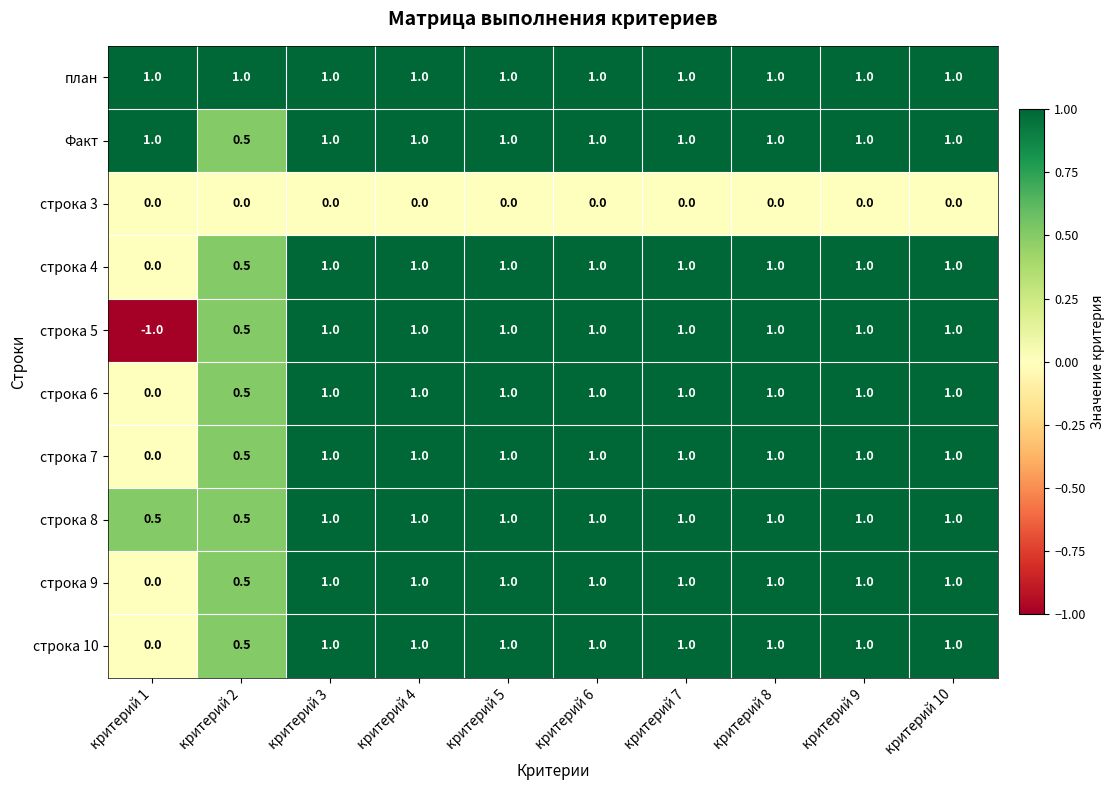

Which series has the largest range (max minus min)?

строка 5